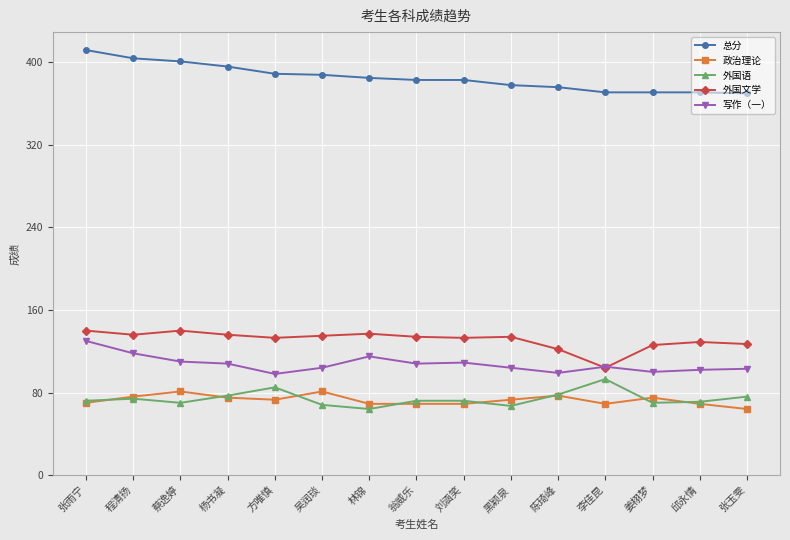

True or false: 外国文学 has more than 1 interior local peaks.

True